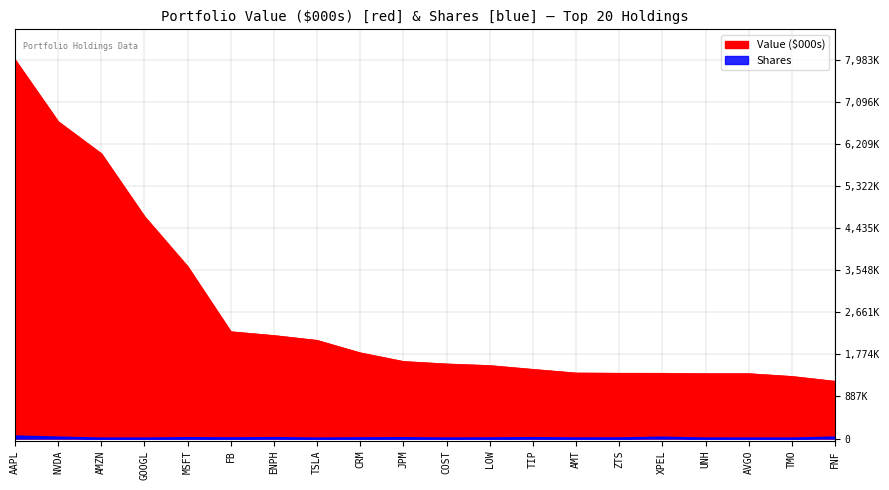

Between MSFT and XPEL, which series saw the biggest shift?

Value ($000s)